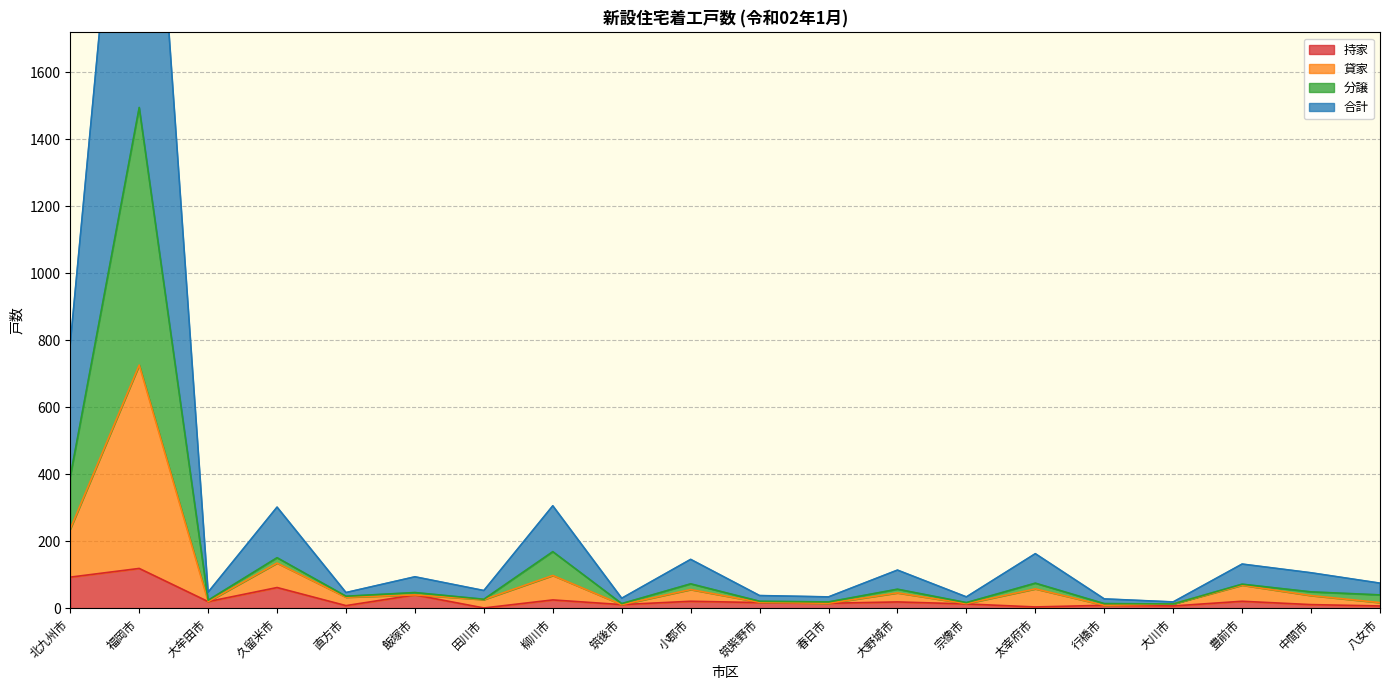

What are all the series names shown in the legend?

持家, 貸家, 分譲, 合計